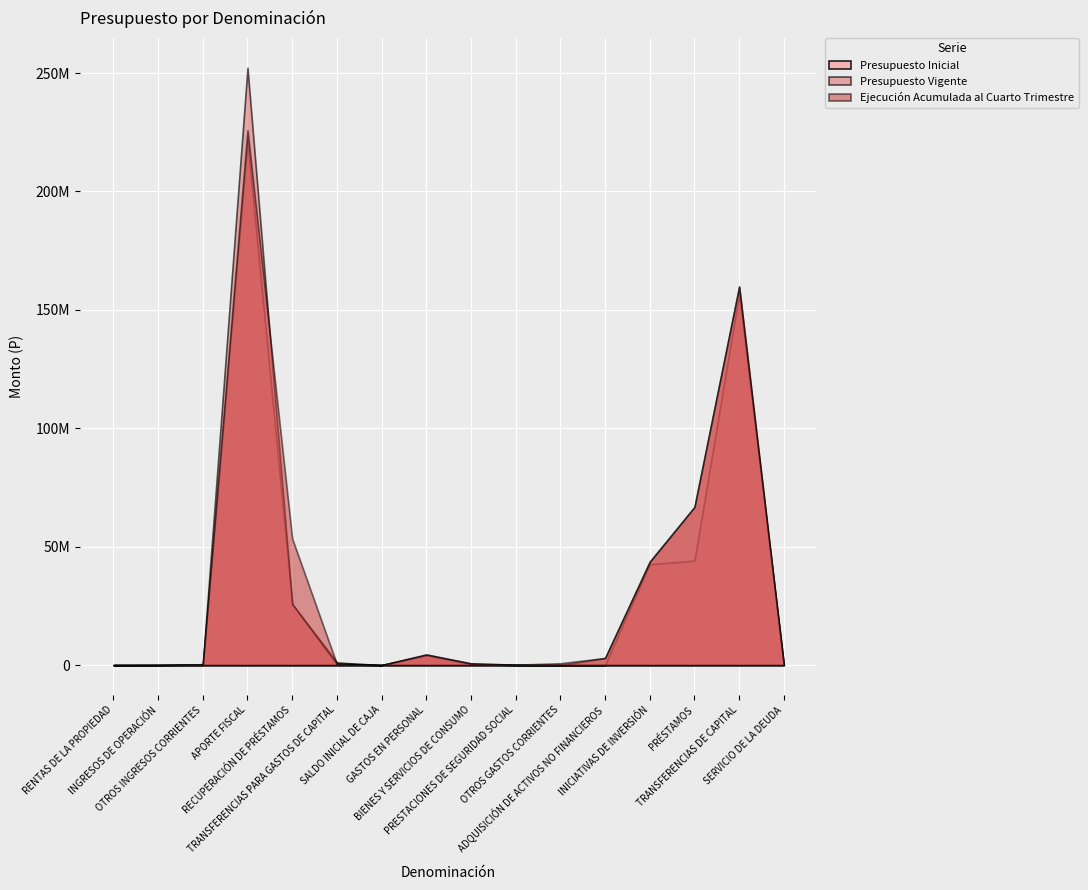

Reading left to right, transcribe all the data shown in this chart.

Presupuesto Inicial: RENTAS DE LA PROPIEDAD=10	INGRESOS DE OPERACIÓN=51510	OTROS INGRESOS CORRIENTES=105323	APORTE FISCAL=221161404	RECUPERACIÓN DE PRÉSTAMOS=25780208	TRANSFERENCIAS PARA GASTOS DE CAPITAL=1085901	SALDO INICIAL DE CAJA=23000	GASTOS EN PERSONAL=4158881	BIENES Y SERVICIOS DE CONSUMO=469225	PRESTACIONES DE SEGURIDAD SOCIAL=0	OTROS GASTOS CORRIENTES=10	ADQUISICIÓN DE ACTIVOS NO FINANCIEROS=22583	INICIATIVAS DE INVERSIÓN=42601193	PRÉSTAMOS=44121353	TRANSFERENCIAS DE CAPITAL=156833864	SERVICIO DE LA DEUDA=247
Presupuesto Vigente: RENTAS DE LA PROPIEDAD=10	INGRESOS DE OPERACIÓN=32735	OTROS INGRESOS CORRIENTES=368004	APORTE FISCAL=252189124	RECUPERACIÓN DE PRÉSTAMOS=25801478	TRANSFERENCIAS PARA GASTOS DE CAPITAL=390300	SALDO INICIAL DE CAJA=23000	GASTOS EN PERSONAL=4484293	BIENES Y SERVICIOS DE CONSUMO=717614	PRESTACIONES DE SEGURIDAD SOCIAL=177544	OTROS GASTOS CORRIENTES=20140	ADQUISICIÓN DE ACTIVOS NO FINANCIEROS=3013458	INICIATIVAS DE INVERSIÓN=43760619	PRÉSTAMOS=66769294	TRANSFERENCIAS DE CAPITAL=159861442	SERVICIO DE LA DEUDA=247
Ejecución Acumulada al Cuarto Trimestre: RENTAS DE LA PROPIEDAD=0	INGRESOS DE OPERACIÓN=43903	OTROS INGRESOS CORRIENTES=395715	APORTE FISCAL=225851380	RECUPERACIÓN DE PRÉSTAMOS=53436687	TRANSFERENCIAS PARA GASTOS DE CAPITAL=405502	SALDO INICIAL DE CAJA=0	GASTOS EN PERSONAL=4484278	BIENES Y SERVICIOS DE CONSUMO=717610	PRESTACIONES DE SEGURIDAD SOCIAL=177543	OTROS GASTOS CORRIENTES=799872	ADQUISICIÓN DE ACTIVOS NO FINANCIEROS=3013455	INICIATIVAS DE INVERSIÓN=43529502	PRÉSTAMOS=66769290	TRANSFERENCIAS DE CAPITAL=159798349	SERVICIO DE LA DEUDA=0